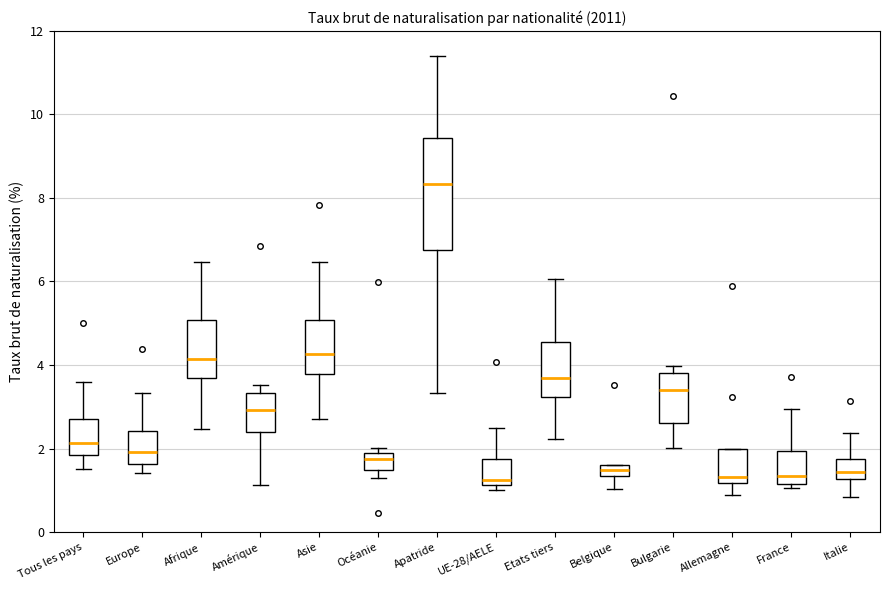

Where does the median line of the box for France sit on the y-axis? The values are not printed on the chart, so give them approximately, as read against the axis.

1.4